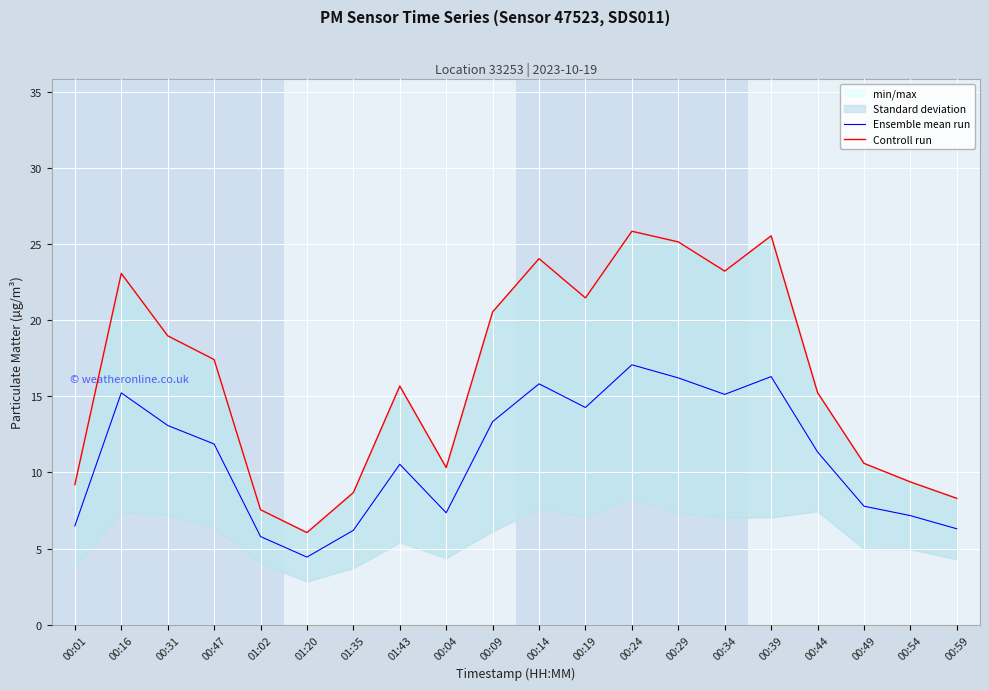

How many lines are shown in the chart?

2